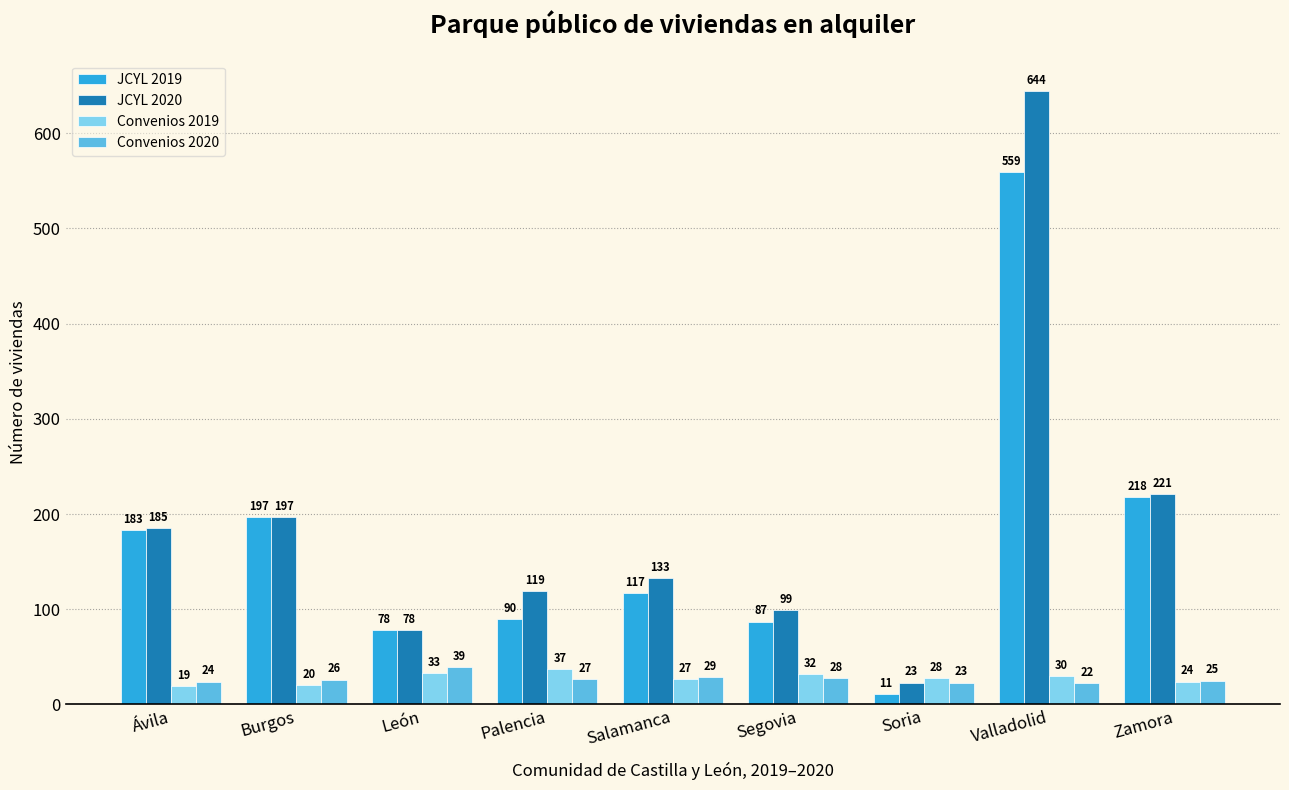

What is the approximate value of Convenios 2019 at Burgos, to the nearest 10?

20